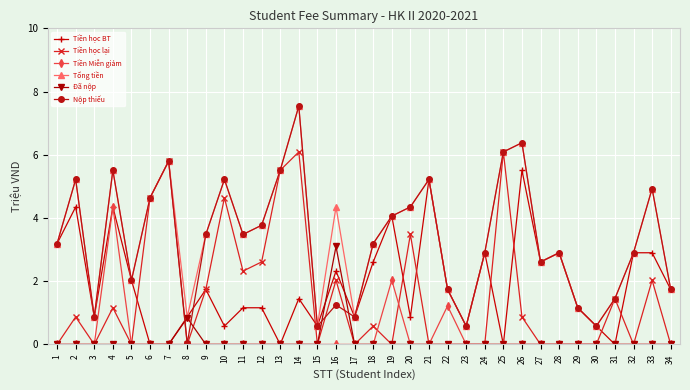

Where is the first local minimum for Tổng tiền?

3